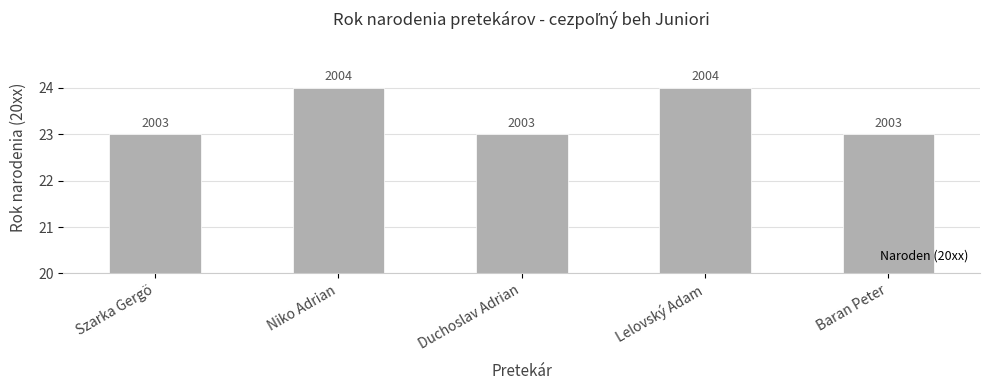

The value at Duchoslav Adrian is 3. True or false?

True